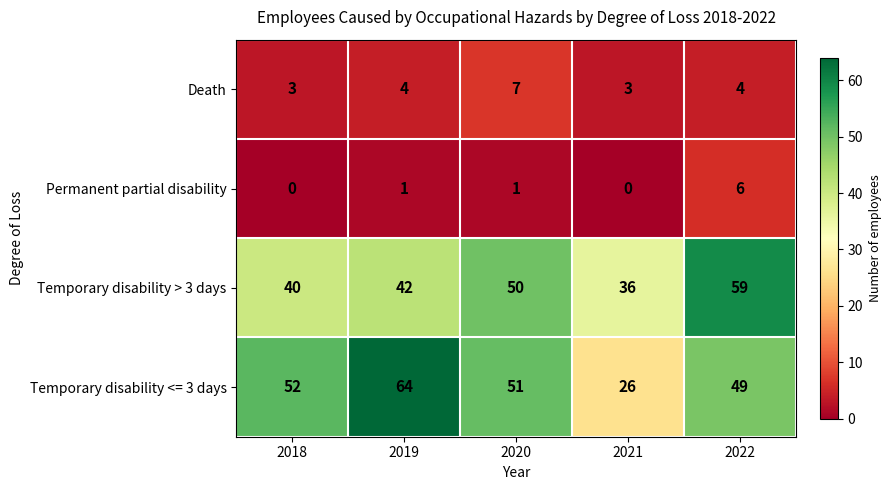

What is the maximum value shown in the chart?

64